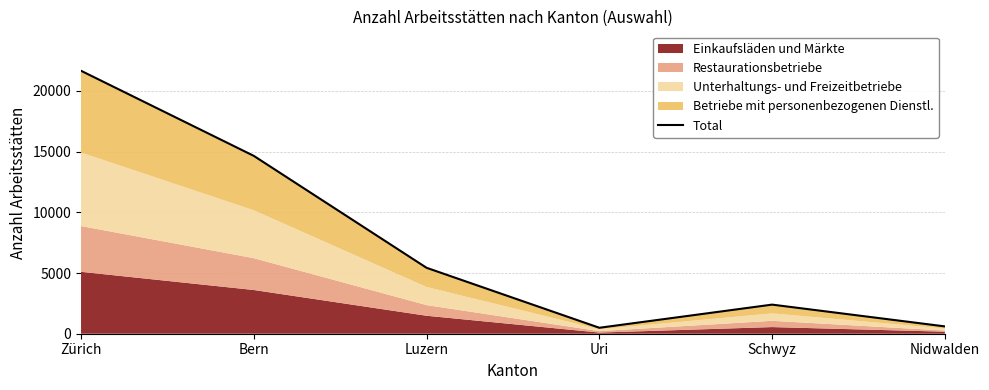

Reading left to right, what are all the values shown in this chart?

Zürich=21660	Bern=14650	Luzern=5430	Uri=490	Schwyz=2397	Nidwalden=603